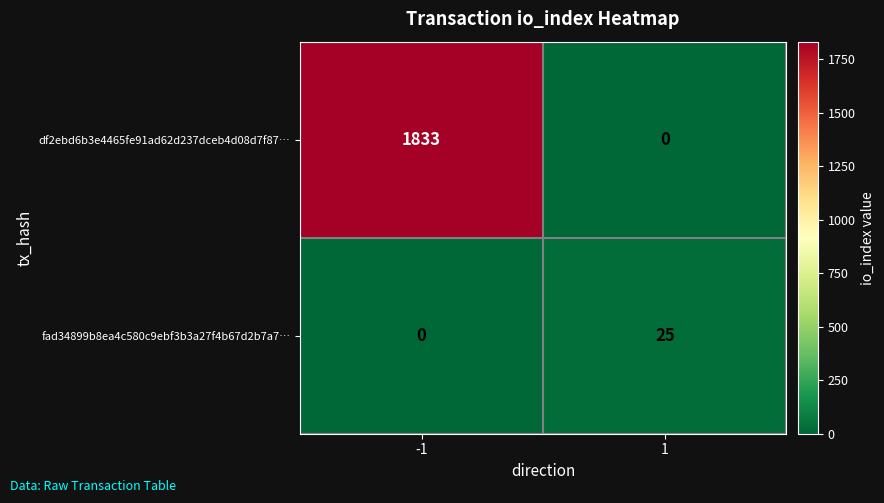

At how many categories does at least one series exceed 346?

1